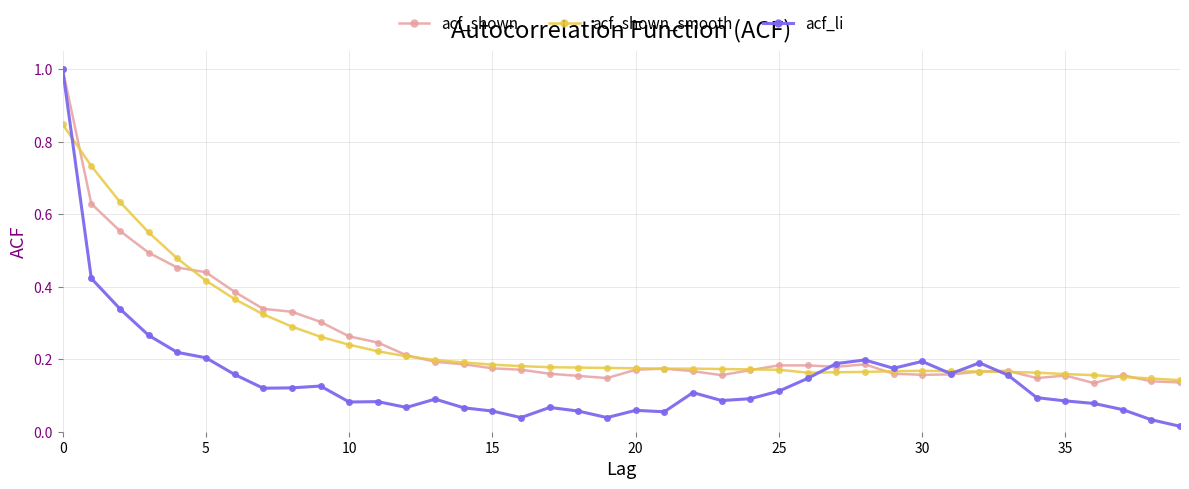

Which series has the largest range (max minus min)?

acf_li